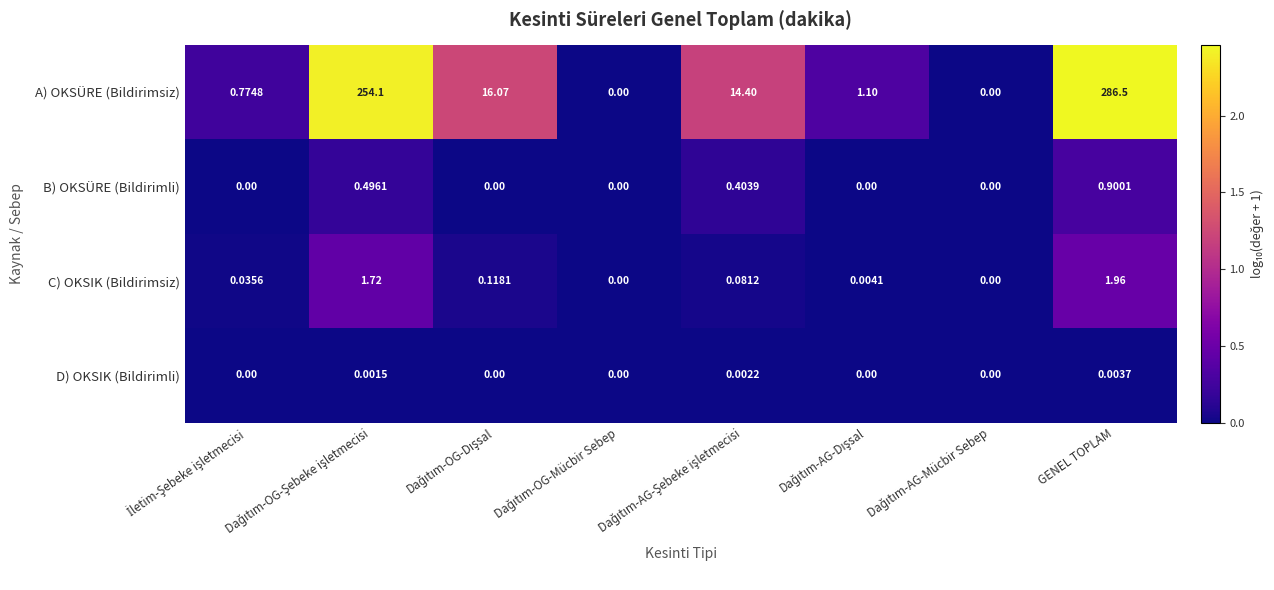

Which series has the largest total across all categories?

A) OKSÜRE (Bildirimsiz)